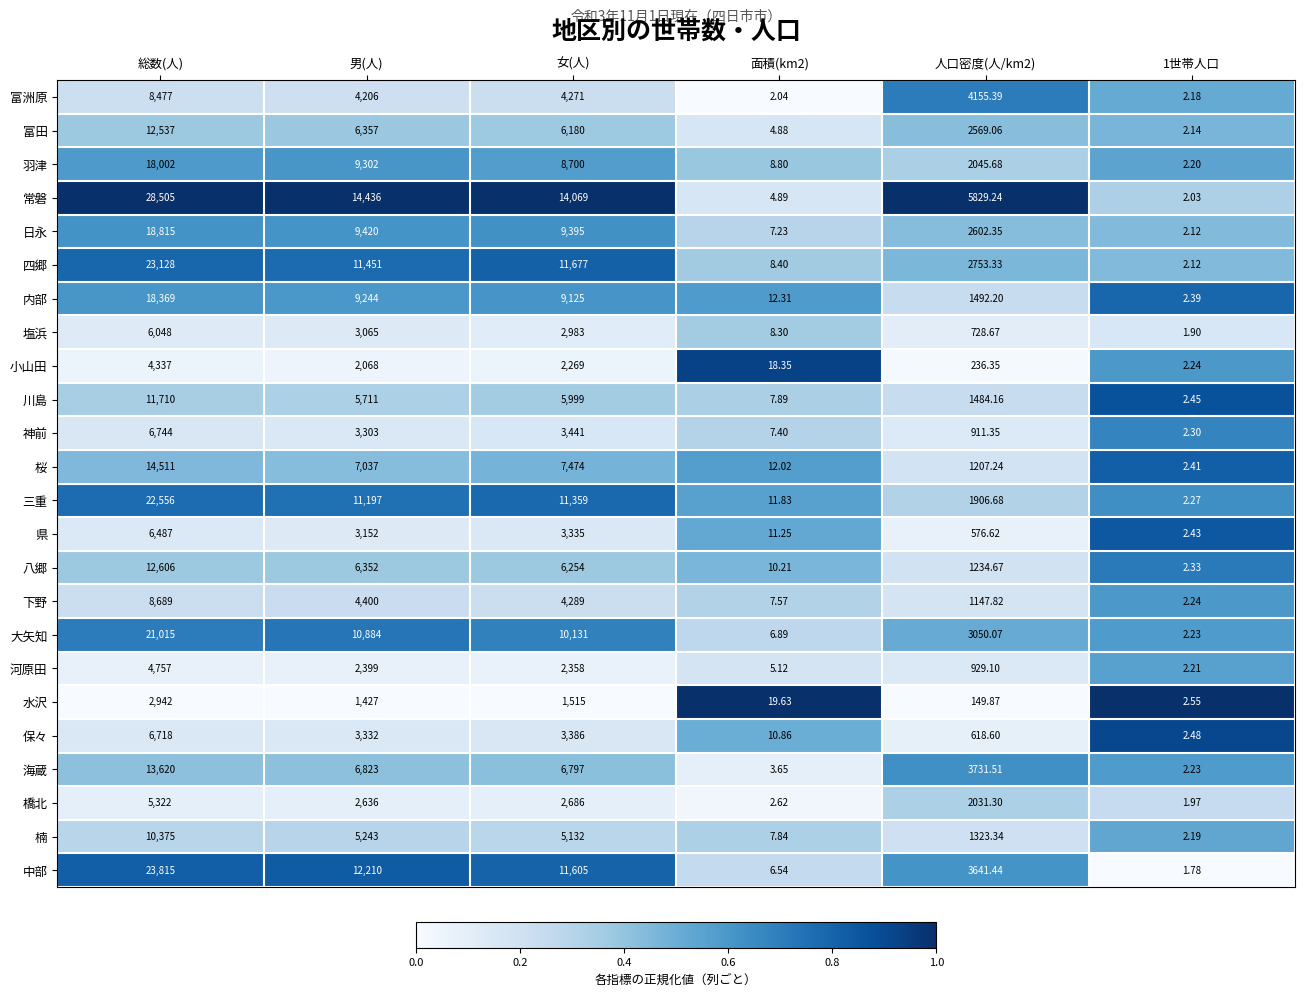

At which label does 河原田 first exceed 2358?

総数(人)